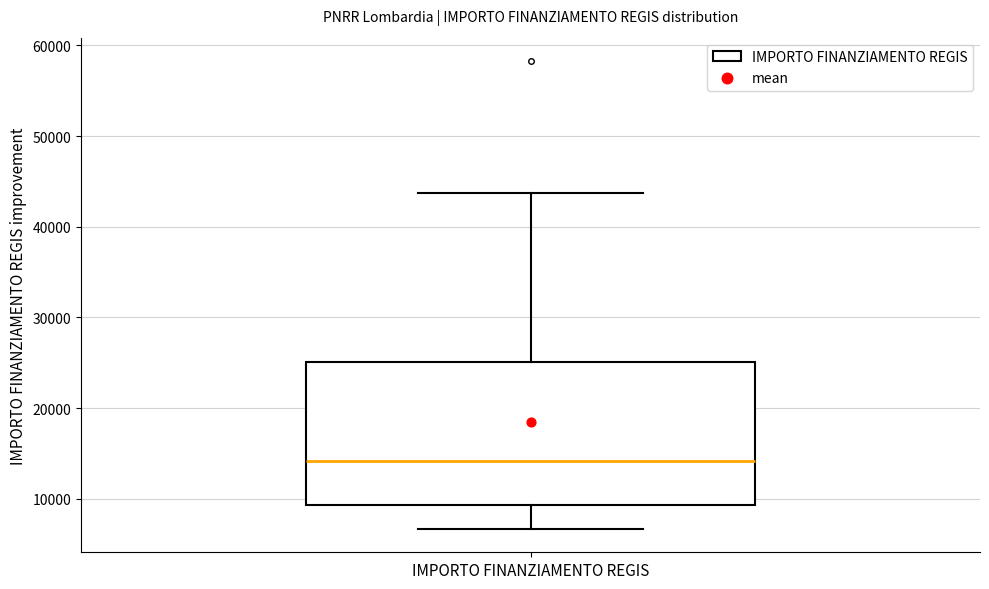

Transcribe this box plot: give where the median line is, the range the box spans, and where the two whiskers end, as read against the y-axis. The values are not printed on the chart, so give them approximately, as read against the axis.

median 14000, box 9000 to 25000, whiskers 7000 to 44000